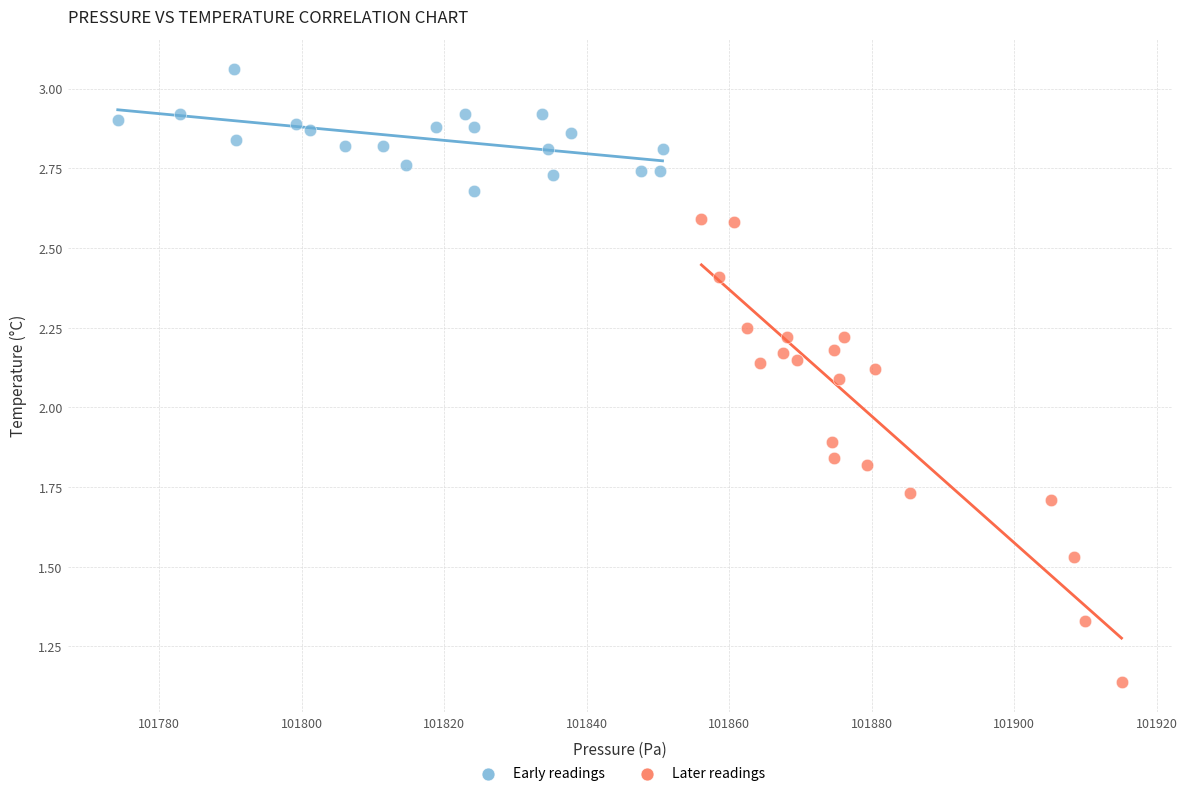

Which series has the widest spread of Y values?

Later readings